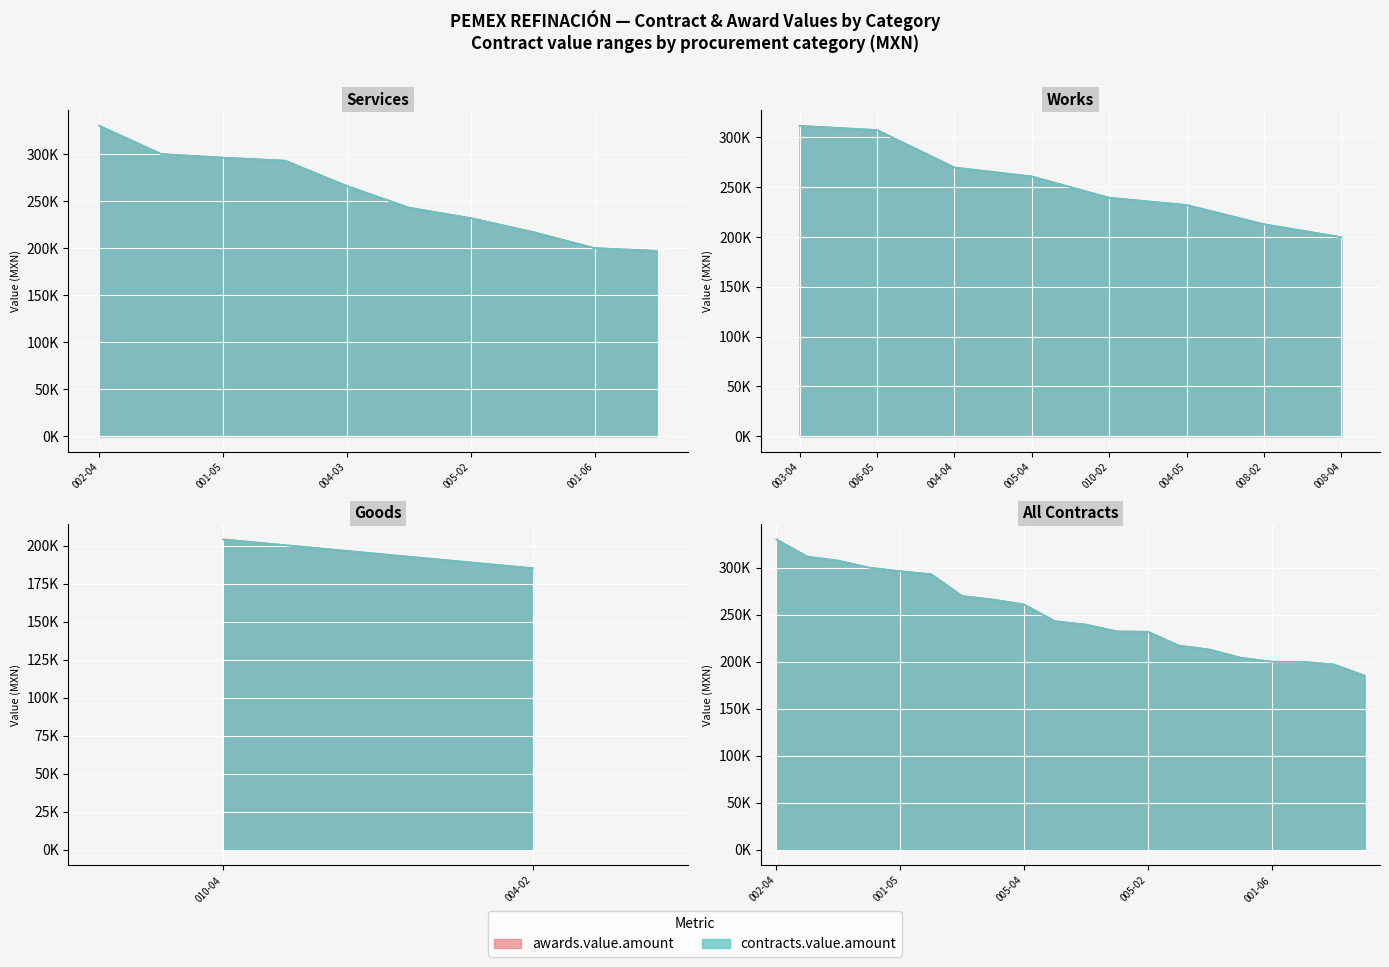

Is it true that awards.value.amount equals 231860.4 at 005-02?

True